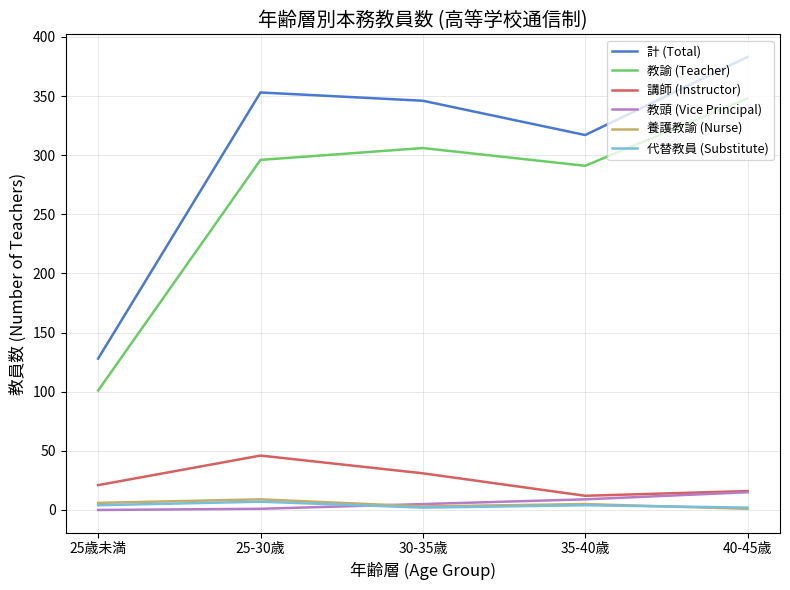

What is the approximate value of 代替教員 (Substitute) at 25歳未満?

4